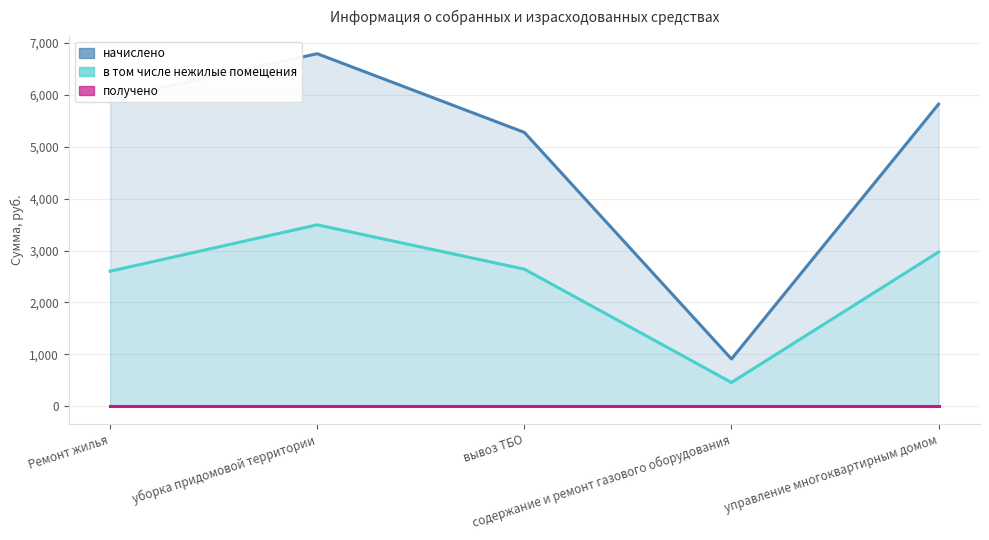

What is the average value of the в том числе нежилые помещения series?

2433.3